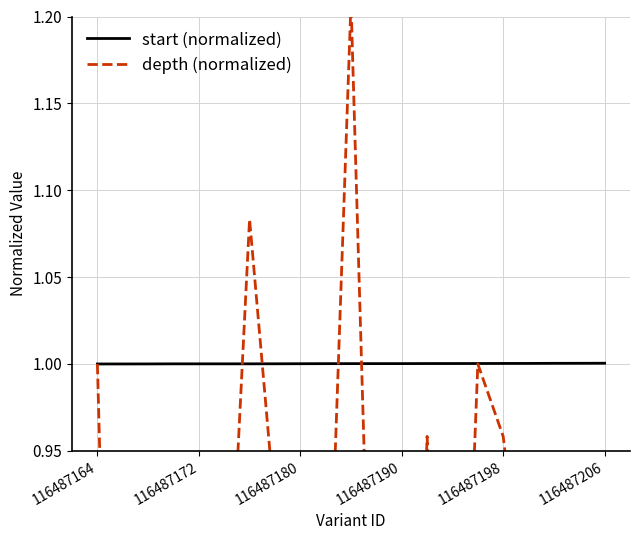

Is it true that start (normalized) equals 1.0 at 116487180?

True